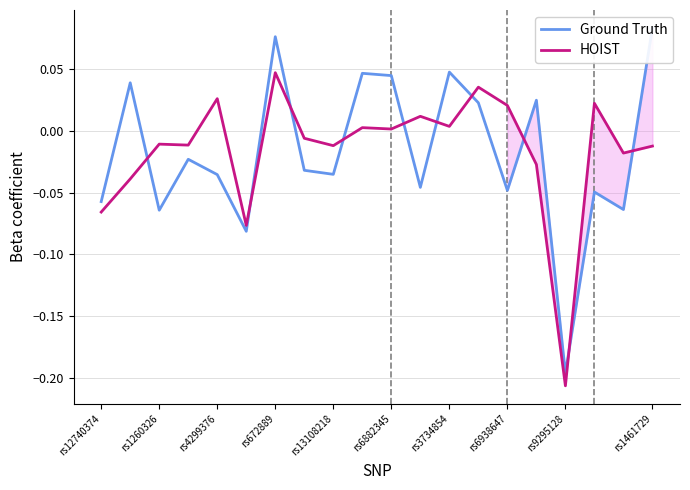

True or false: HOIST has a value of -0.3 at rs9295128.

False